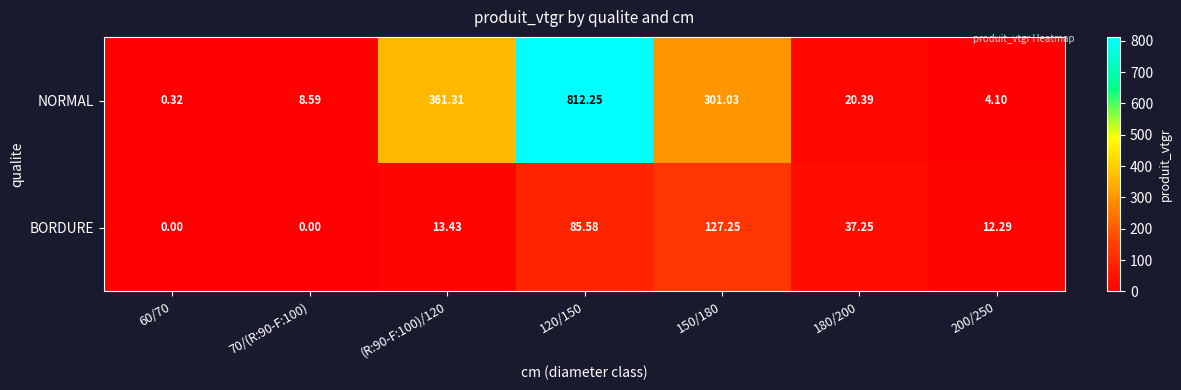

What is the total value across all series at 70/(R:90-F:100)?

8.6